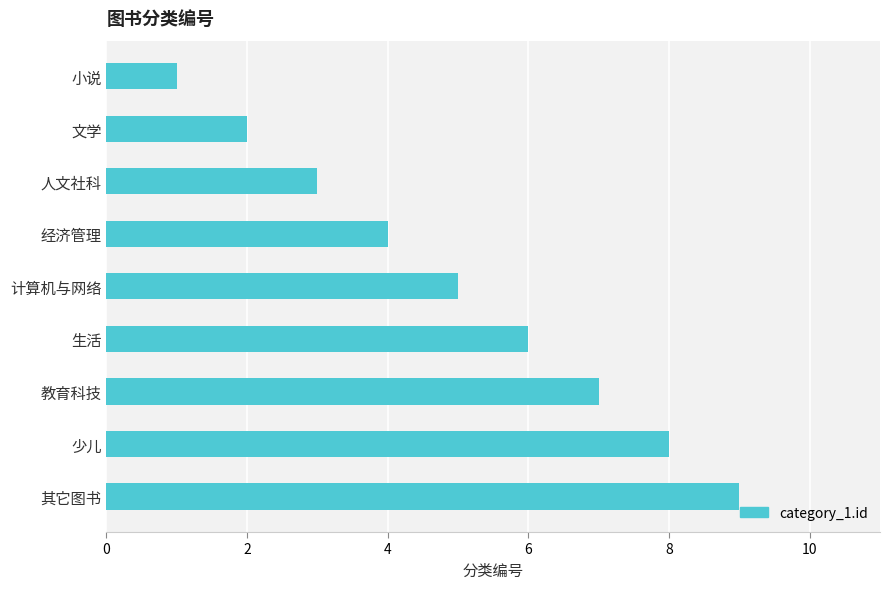

What is the difference between the second highest and second lowest values?

6